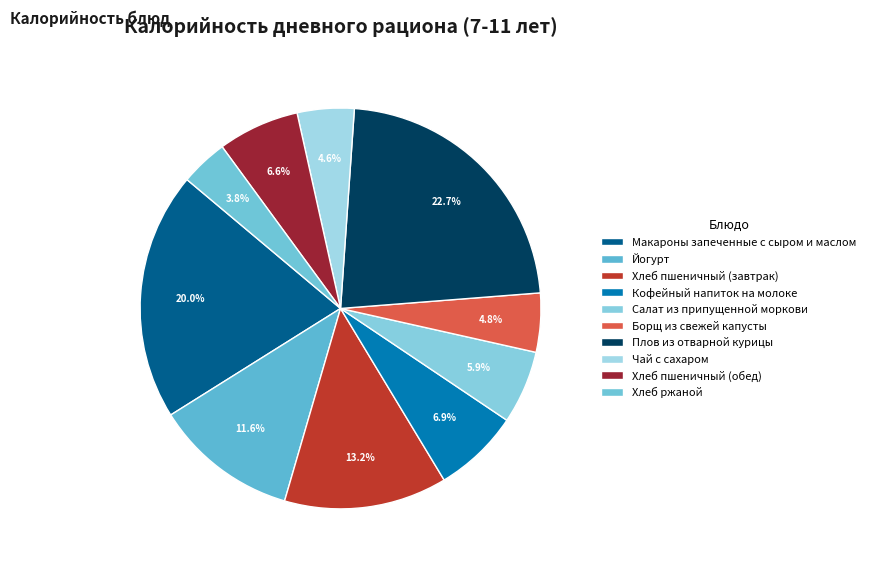

Count the number of slices in the pie.

10